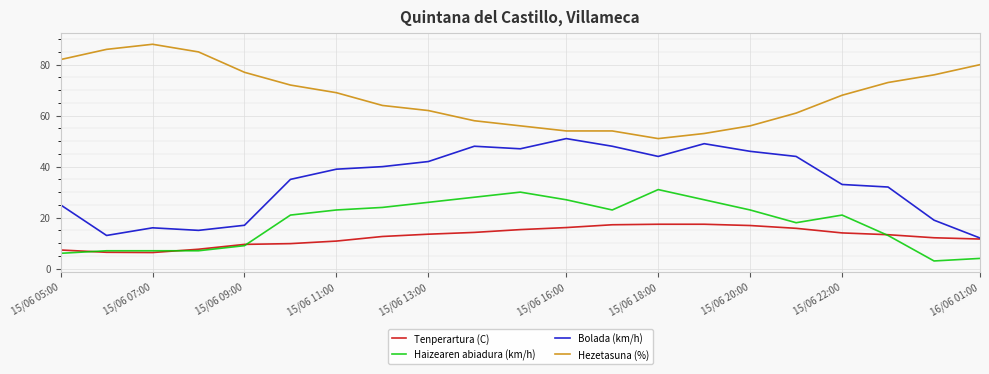

What is the minimum value shown in the chart?

3.0